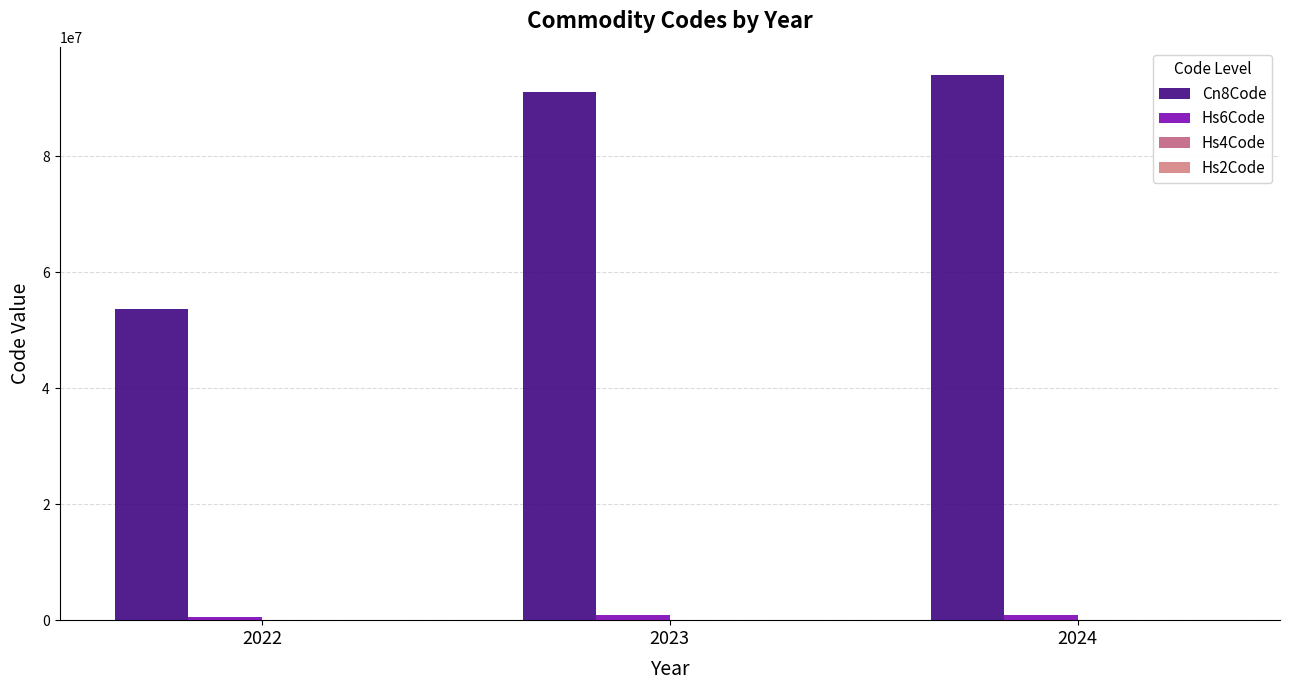

How many series are shown in this chart?

4